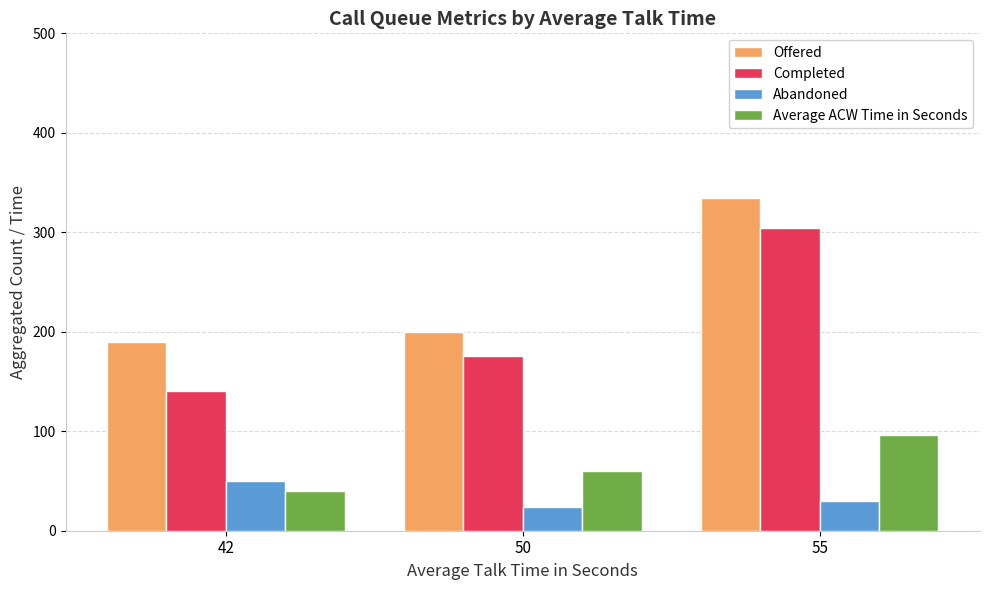

What is the sum of the Offered values at 50 and 55?

534